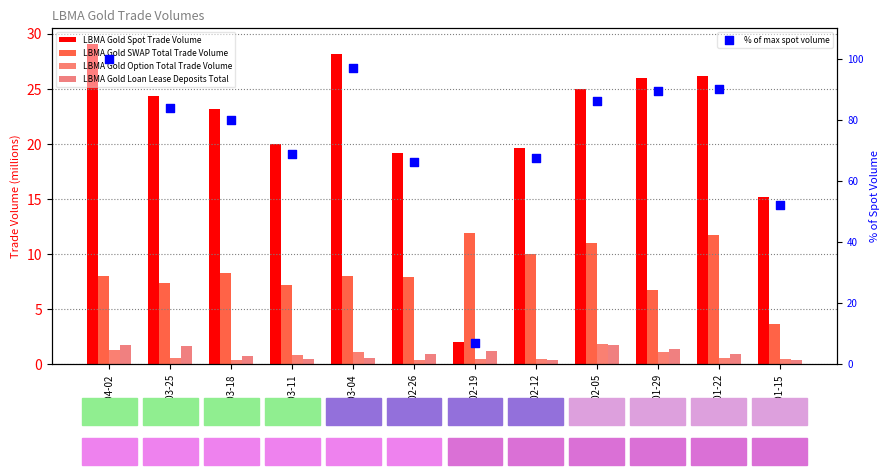

Is the value of LBMA Gold SWAP Total Trade Volume at 2024-02-05 greater than the value of LBMA Gold Loan Lease Deposits Total at 2024-01-15?

Yes